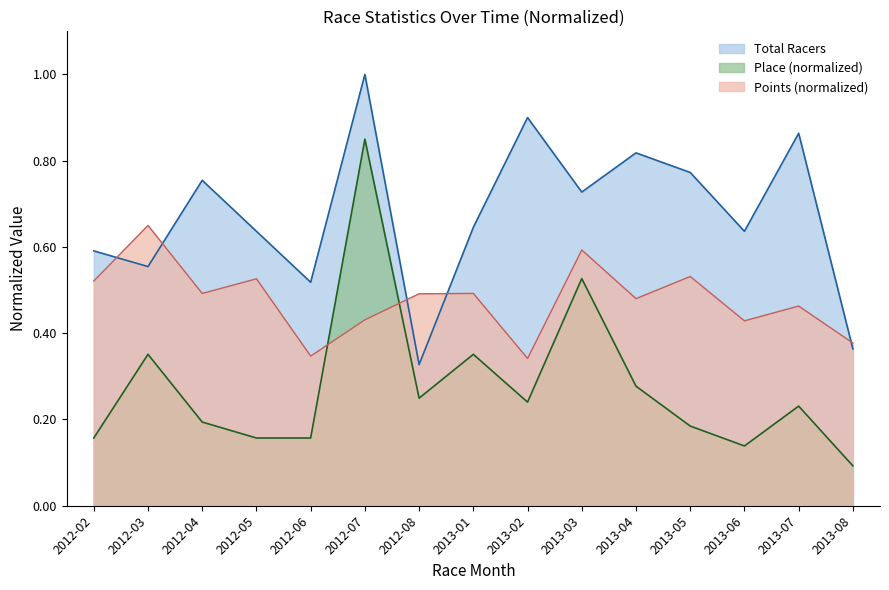

What value does the Points series have at 2012-02?

0.5